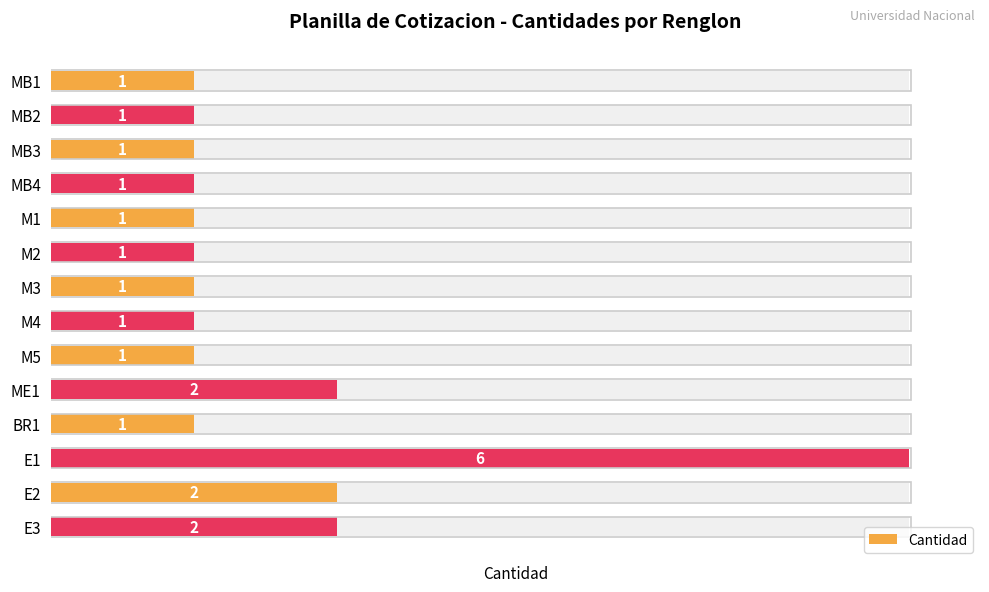

Reading left to right, transcribe all the data shown in this chart.

1	1	1	1	1	1	1	1	1	2	1	6	2	2